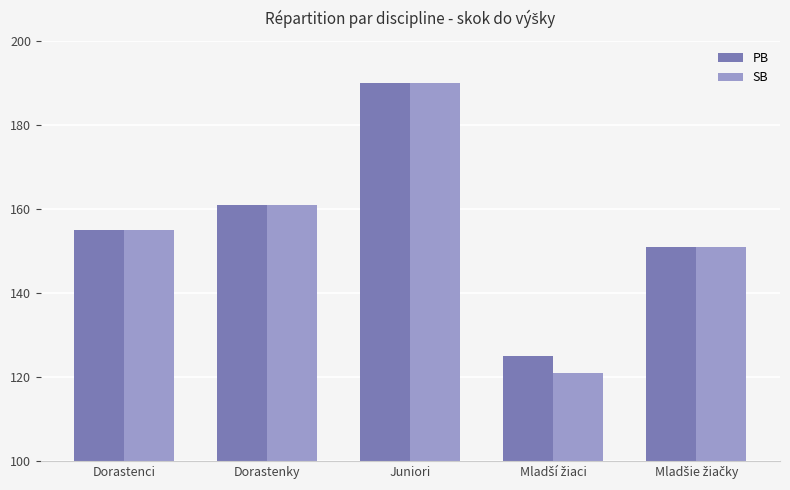

Which series has the widest spread of values?

SB